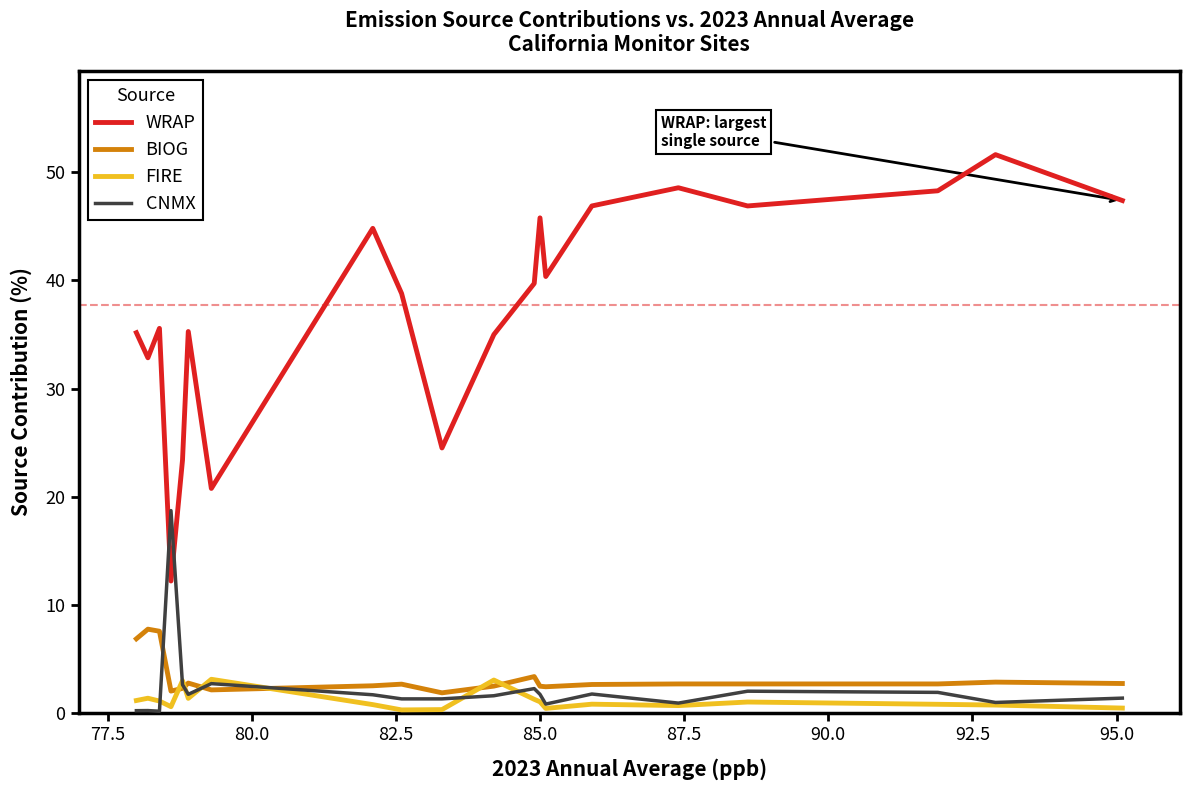

Rank the series by their maximum value, from highest to lowest.

WRAP, CNMX, BIOG, FIRE